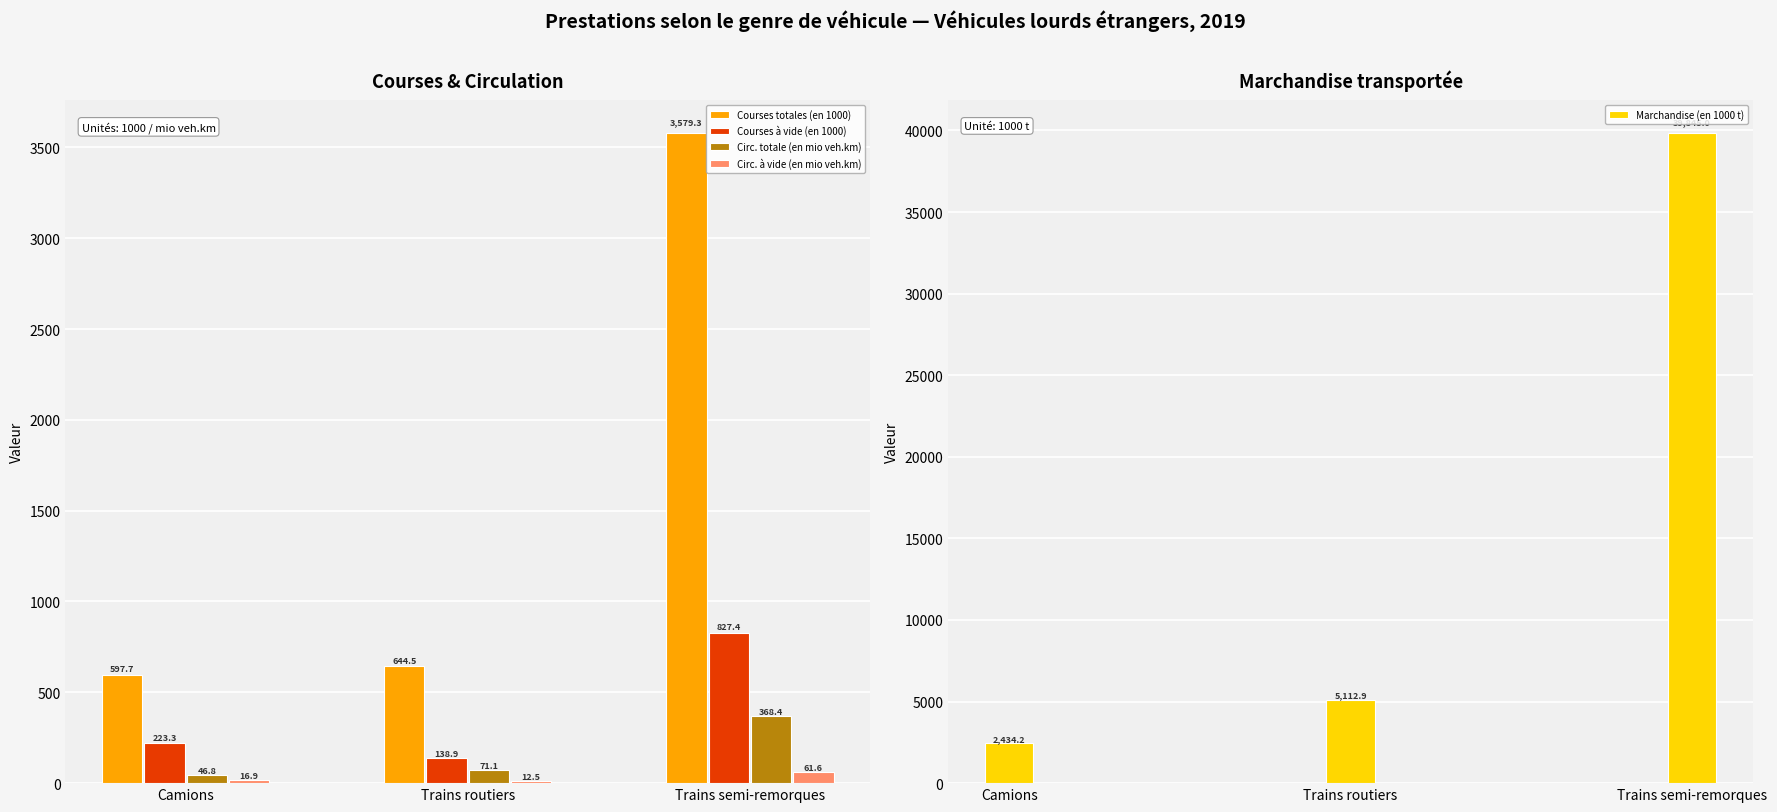

What is the difference between the second highest and minimum values in the Courses à vide (en 1000) series?

84.4